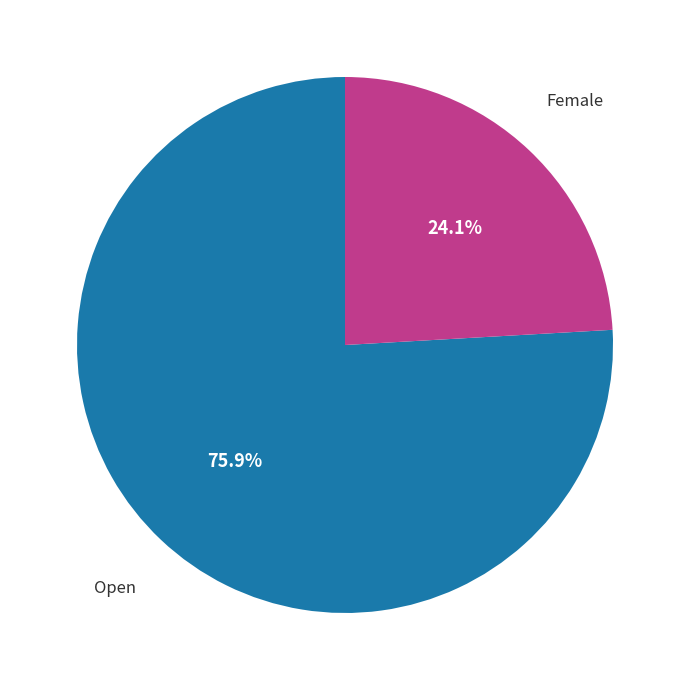

Does any single category account for the majority?

Yes